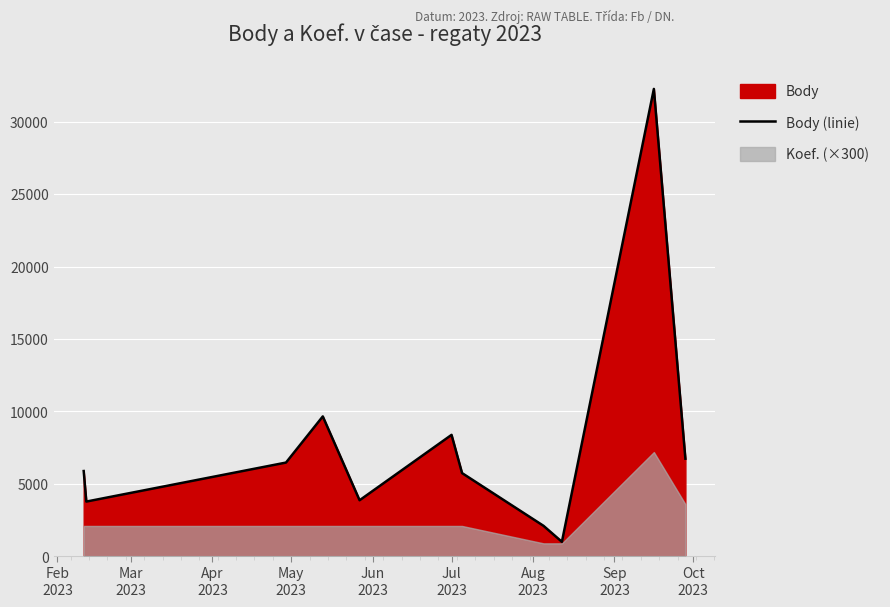

How many interior local valleys (lower than both neighbors) does the data have?

3